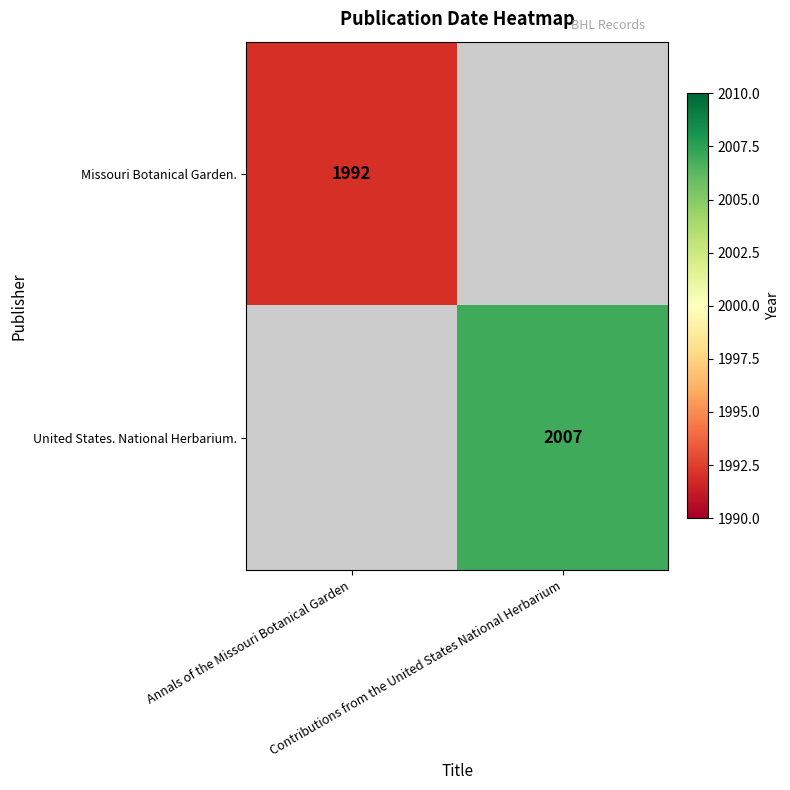

At which category does the chart reach its minimum across all series?

Annals of the Missouri Botanical Garden